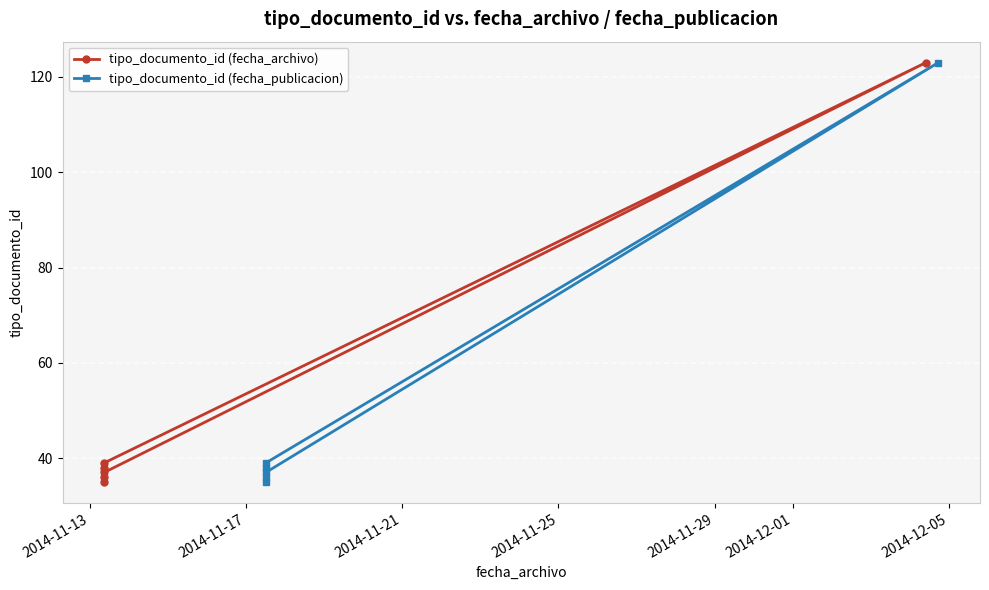

Which series has the largest total across all categories?

tipo_documento_id (fecha_archivo)